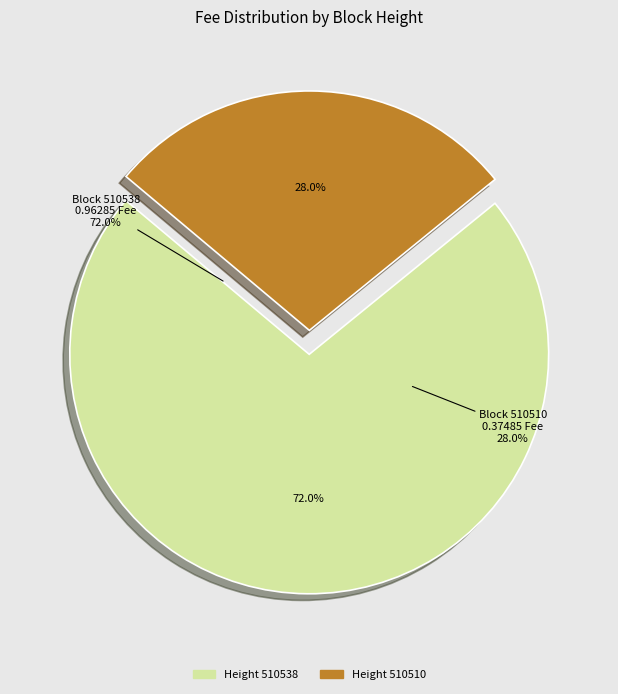

Do 510538 and 510510 together represent more than half of the pie?

Yes